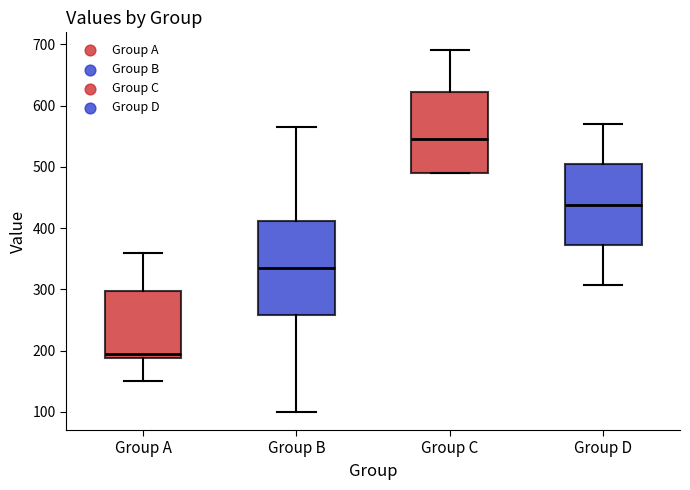

Reading left to right, read every box against the y-axis: the position of its median line, the range the box covers, and the ends of its whiskers. The values are not printed on the chart, so give them approximately, as read against the axis.

Group A: median 200, box 190 to 300, whiskers 150 to 360
Group B: median 340, box 260 to 410, whiskers 100 to 570
Group C: median 550, box 490 to 620, whiskers 490 to 690
Group D: median 440, box 370 to 500, whiskers 310 to 570